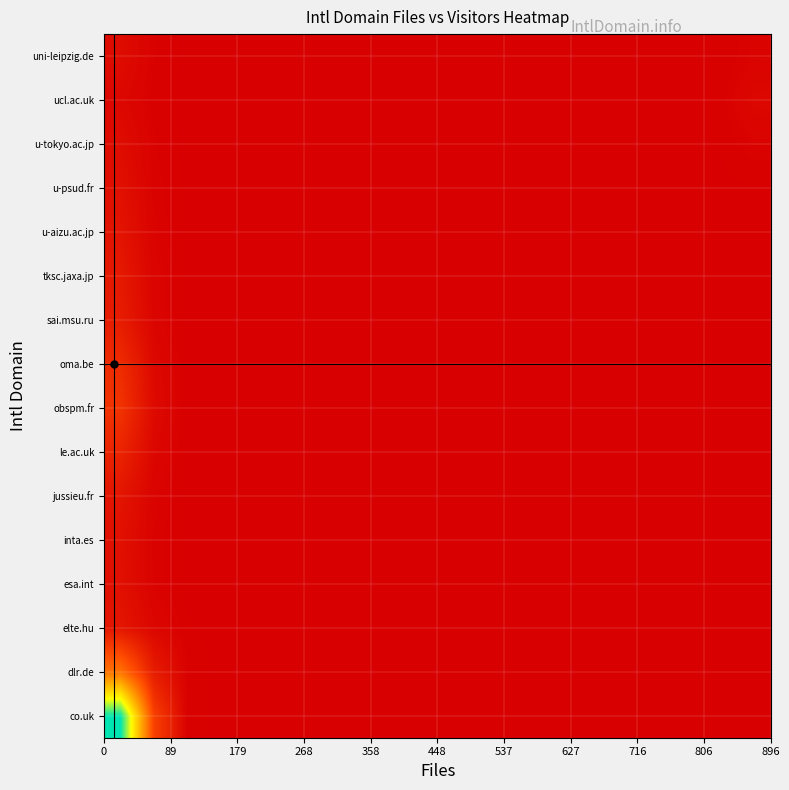

Reading left to right, extract all data points from this chart.

co.uk: 15.7	3.3	0.1	0.0	0.0	0.0	0.0	0.0	0.0	0.0	0.0	0.0	0.0	0.0	0.0	0.0	0.0	0.0	0.0	0.0
dlr.de: 5.7	1.5	0.1	0.0	0.0	0.0	0.0	0.0	0.0	0.0	0.0	0.0	0.0	0.0	0.0	0.0	0.0	0.0	0.0	0.0
elte.hu: 1.1	0.4	0.0	0.0	0.0	0.0	0.0	0.0	0.0	0.0	0.0	0.0	0.0	0.0	0.0	0.0	0.0	0.0	0.0	0.0
esa.int: 0.8	0.2	0.0	0.0	0.0	0.0	0.0	0.0	0.0	0.0	0.0	0.0	0.0	0.0	0.0	0.0	0.0	0.0	0.0	0.0
inta.es: 0.8	0.2	0.0	0.0	0.0	0.0	0.0	0.0	0.0	0.0	0.0	0.0	0.0	0.0	0.0	0.0	0.0	0.0	0.0	0.0
jussieu.fr: 1.1	0.2	0.0	0.0	0.0	0.0	0.0	0.0	0.0	0.0	0.0	0.0	0.0	0.0	0.0	0.0	0.0	0.0	0.0	0.0
le.ac.uk: 1.8	0.4	0.0	0.0	0.0	0.0	0.0	0.0	0.0	0.0	0.0	0.0	0.0	0.0	0.0	0.0	0.0	0.0	0.0	0.0
obspm.fr: 2.6	0.5	0.0	0.0	0.0	0.0	0.0	0.0	0.0	0.0	0.0	0.0	0.0	0.0	0.0	0.0	0.0	0.0	0.0	0.0
oma.be: 2.3	0.5	0.0	0.0	0.0	0.0	0.0	0.0	0.0	0.0	0.0	0.0	0.0	0.0	0.0	0.0	0.0	0.0	0.0	0.0
sai.msu.ru: 1.5	0.3	0.0	0.0	0.0	0.0	0.0	0.0	0.0	0.0	0.0	0.0	0.0	0.0	0.0	0.0	0.0	0.0	0.0	0.0
tksc.jaxa.jp: 1.3	0.3	0.0	0.0	0.0	0.0	0.0	0.0	0.0	0.0	0.0	0.0	0.0	0.0	0.0	0.0	0.0	0.0	0.0	0.0
u-aizu.ac.jp: 1.0	0.2	0.0	0.0	0.0	0.0	0.0	0.0	0.0	0.0	0.0	0.0	0.0	0.0	0.0	0.0	0.0	0.0	0.0	0.0
u-psud.fr: 0.8	0.2	0.0	0.0	0.0	0.0	0.0	0.0	0.0	0.0	0.0	0.0	0.0	0.0	0.0	0.0	0.0	0.0	0.0	0.0
u-tokyo.ac.jp: 0.6	0.1	0.0	0.0	0.0	0.0	0.0	0.0	0.0	0.0	0.0	0.0	0.0	0.0	0.0	0.0	0.0	0.0	0.0	0.2
ucl.ac.uk: 0.4	0.1	0.0	0.0	0.0	0.0	0.0	0.0	0.0	0.0	0.0	0.0	0.0	0.0	0.0	0.0	0.0	0.0	0.1	0.4
uni-leipzig.de: 0.6	0.1	0.0	0.0	0.0	0.0	0.0	0.0	0.0	0.0	0.0	0.0	0.0	0.0	0.0	0.0	0.0	0.0	0.0	0.2